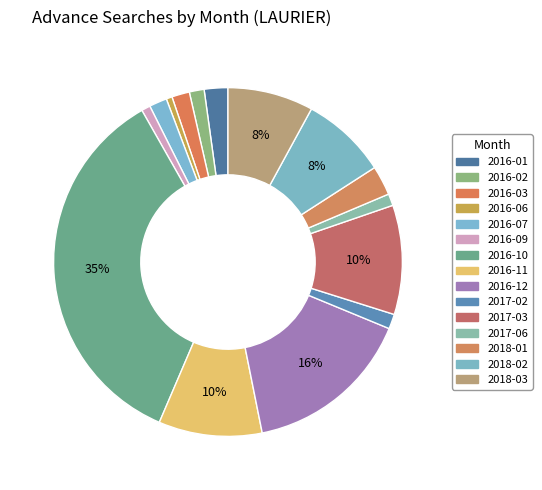

Rank the categories by value from highest to lowest.

2016-10, 2016-12, 2017-03, 2016-11, 2018-02, 2018-03, 2018-01, 2016-01, 2016-03, 2016-07, 2016-02, 2017-02, 2017-06, 2016-09, 2016-06